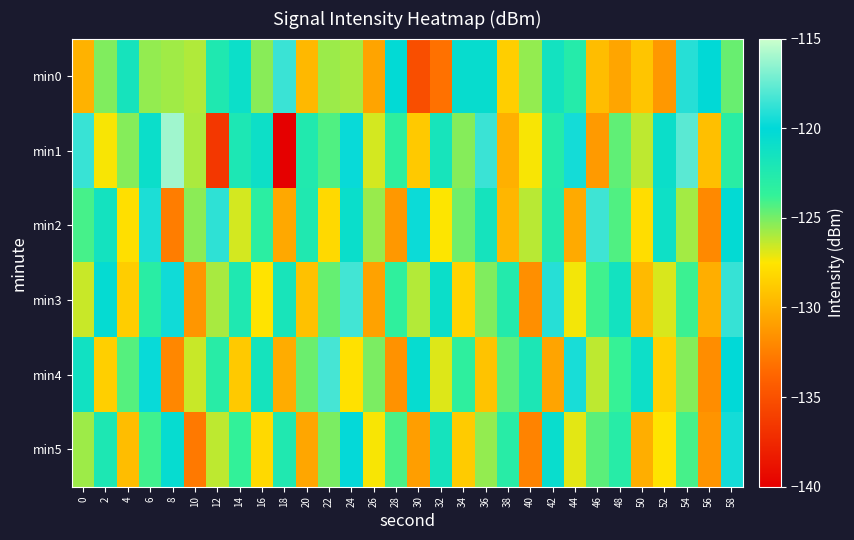

Which series has the largest range (max minus min)?

min1